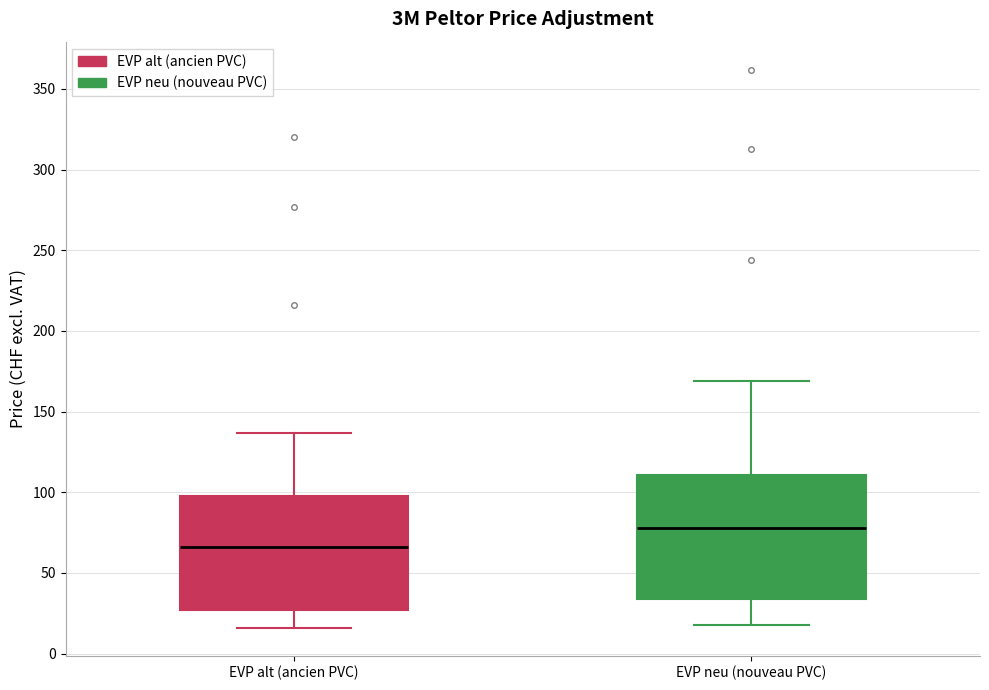

Where does the upper whisker of the box for EVP neu (nouveau PVC) end on the y-axis? The values are not printed on the chart, so give them approximately, as read against the axis.

170